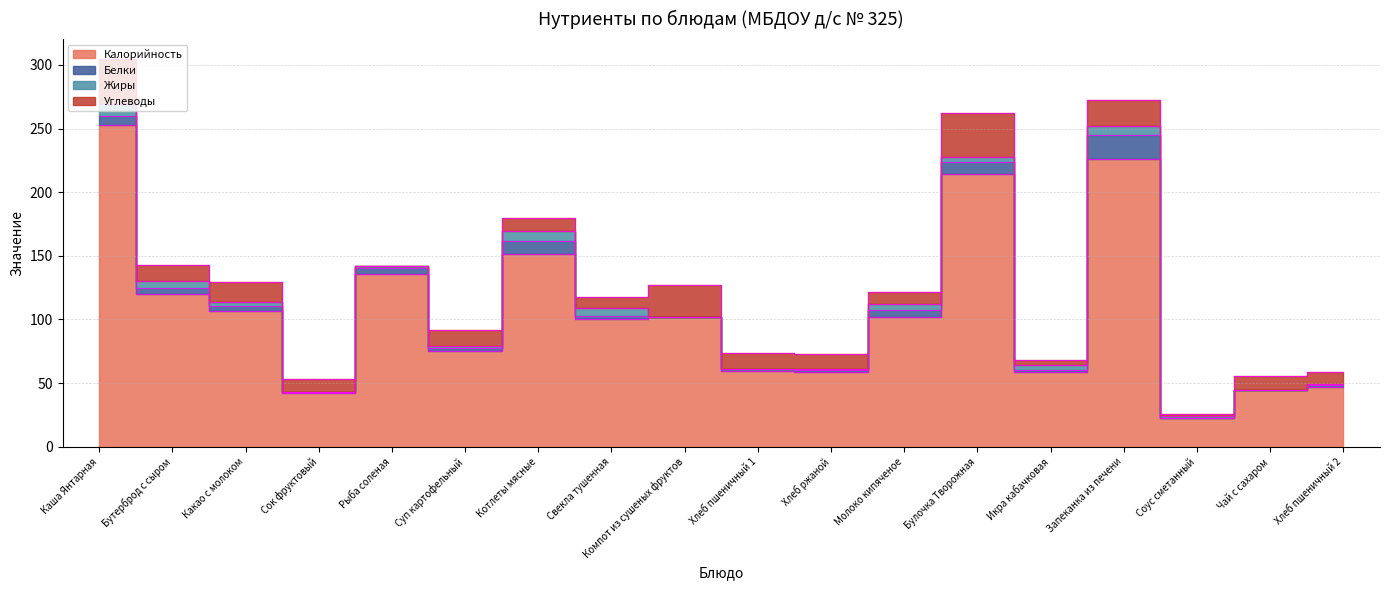

Reading left to right, extract all data points from this chart.

Калорийность: 252.5	120.0	107.0	42.2	136.0	75.4	151.4	100.5	101.7	59.2	58.7	102.0	214.2	59.0	225.8	22.2	44.4	47.3
Белки: 7.5	4.5	3.7	0.5	4.2	1.9	10.4	2.0	0.4	2.0	2.0	5.5	9.2	0.9	18.7	0.4	0.1	1.6
Жиры: 9.0	5.6	3.2	0.1	2.1	2.0	7.7	6.1	0.0	0.2	0.4	4.9	4.2	4.5	7.6	1.5	0.0	0.2
Углеводы: 36.0	12.9	15.8	10.1	0.0	12.3	10.2	9.3	25.0	12.1	11.9	9.1	34.7	3.9	20.6	1.7	11.1	9.7